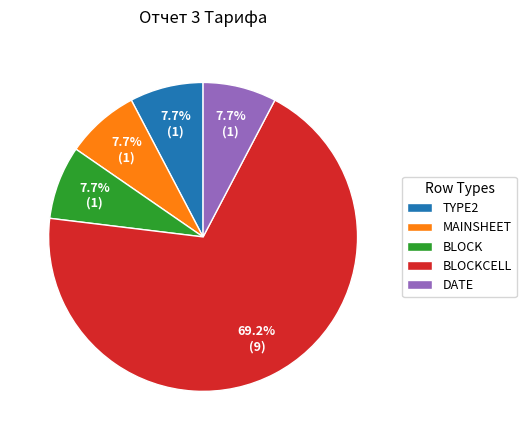

What percentage is NOT represented by BLOCK?

92.3%